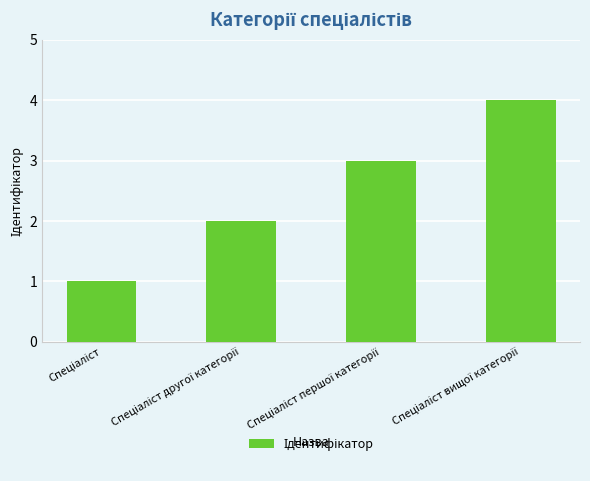

How many series are shown in this chart?

1